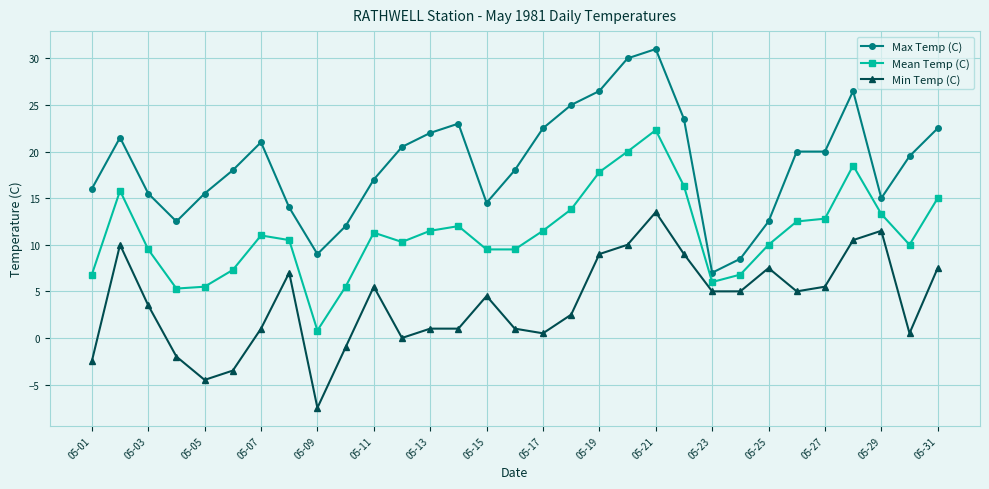

How many lines are shown in the chart?

3